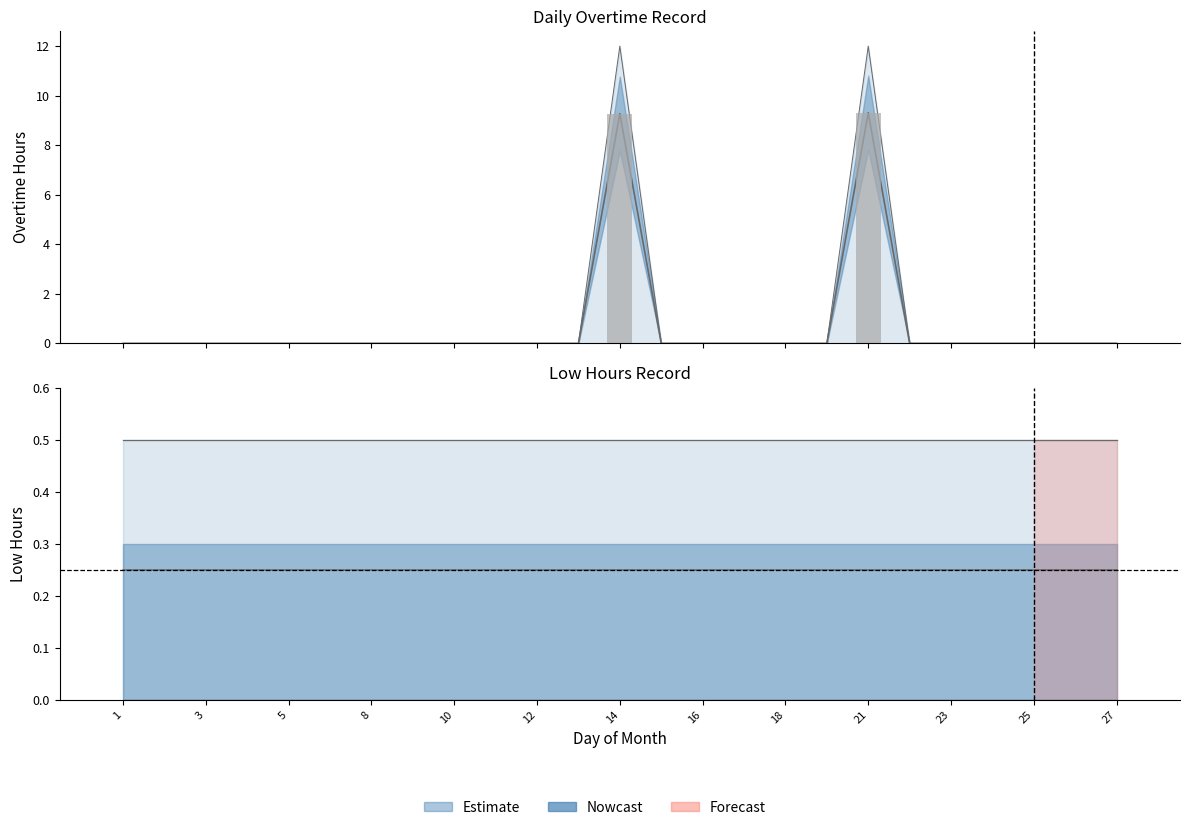

True or false: the data shows 9.3 at 21.

True